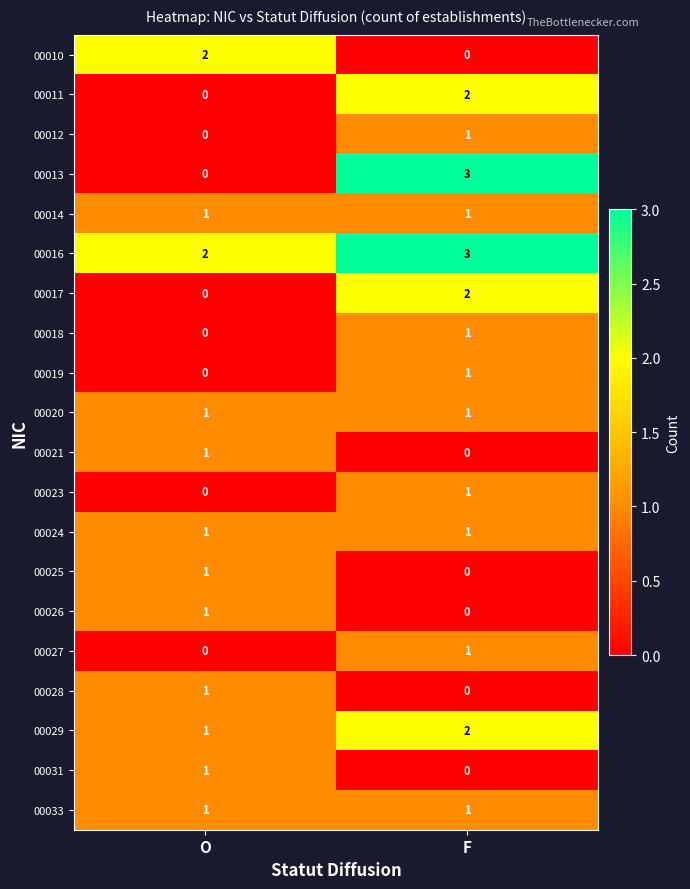

True or false: 00023 has a value of 1 at F.

True